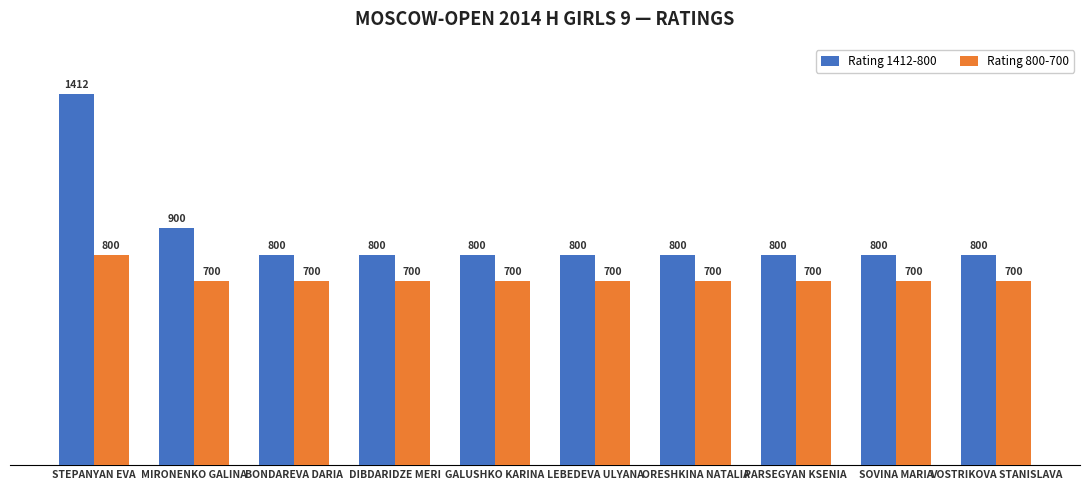

Which category has the highest value across all series?

STEPANYAN EVA